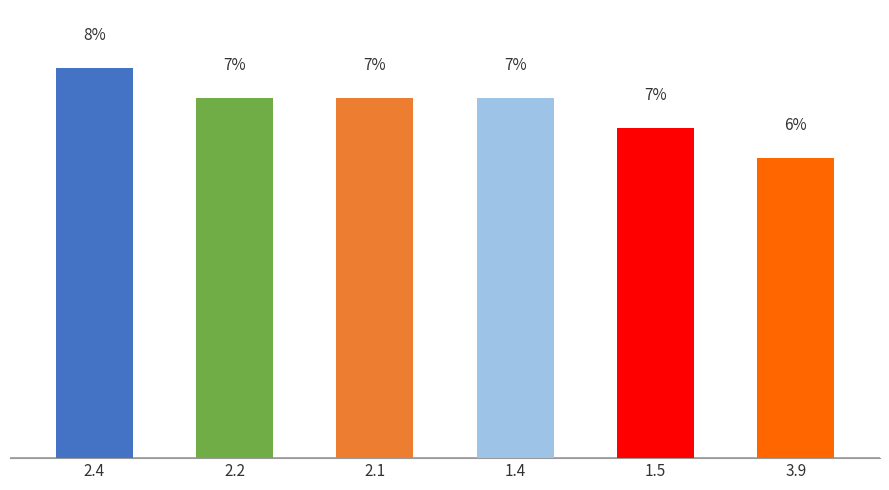

List the labels in order of value, smallest first.

3.9, 1.5, 2.2, 2.1, 1.4, 2.4